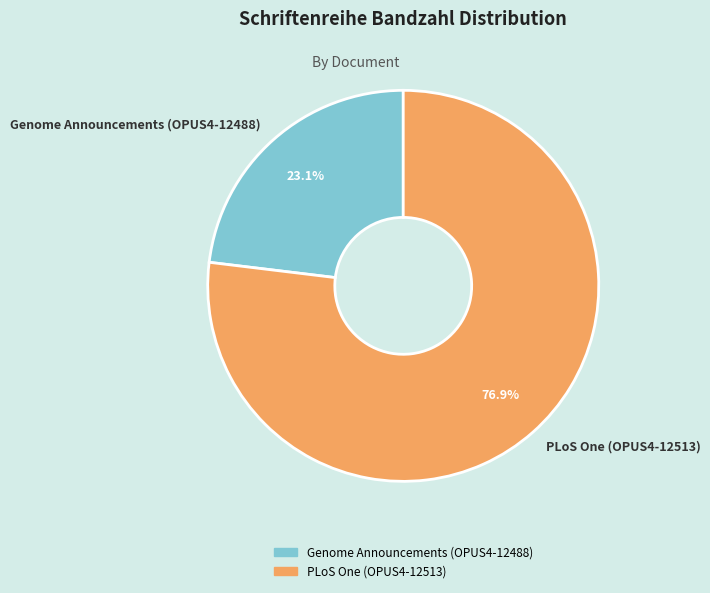

Rank the categories by value from lowest to highest.

Genome Announcements (OPUS4-12488), PLoS One (OPUS4-12513)